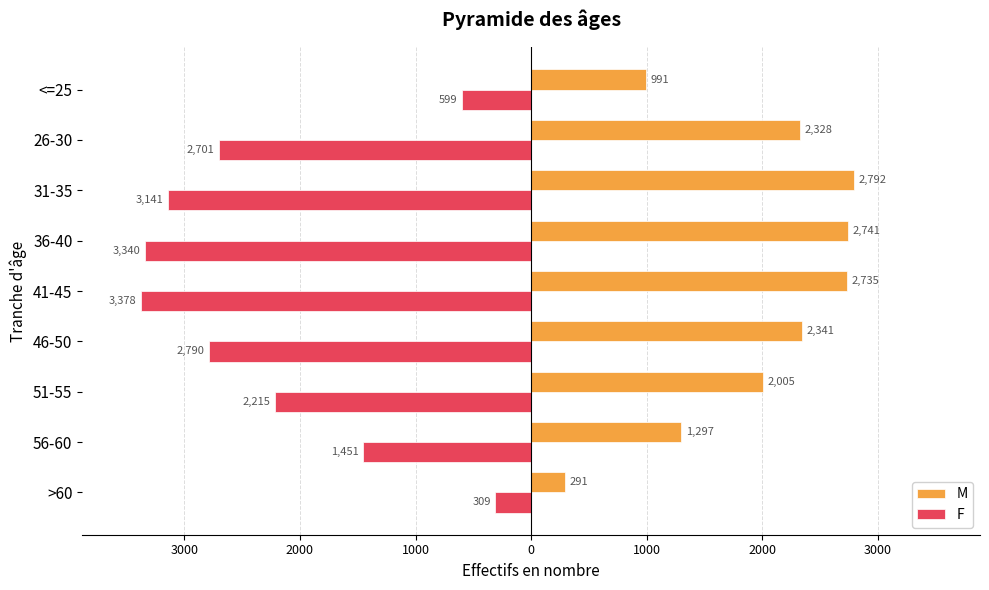

What are all the series names shown in the legend?

M, F